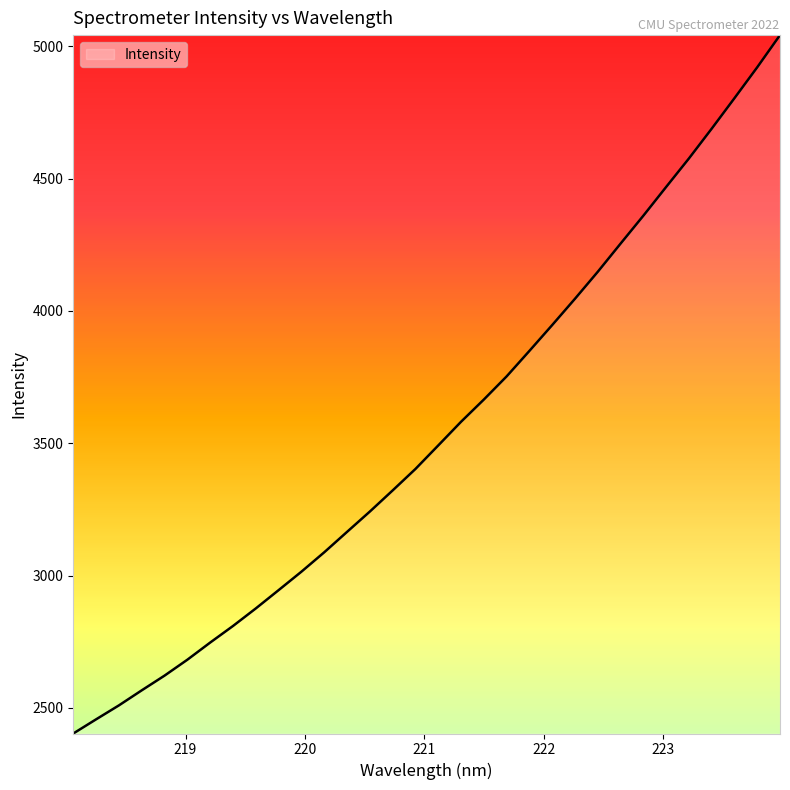

What is the maximum value shown in the chart?

5042.6